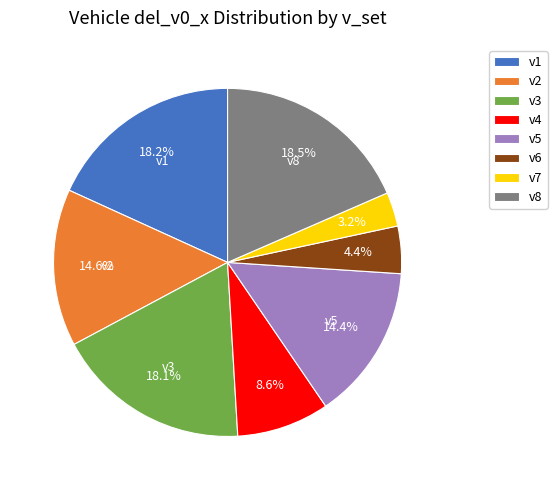

Does v4 account for over 50% of the chart?

No